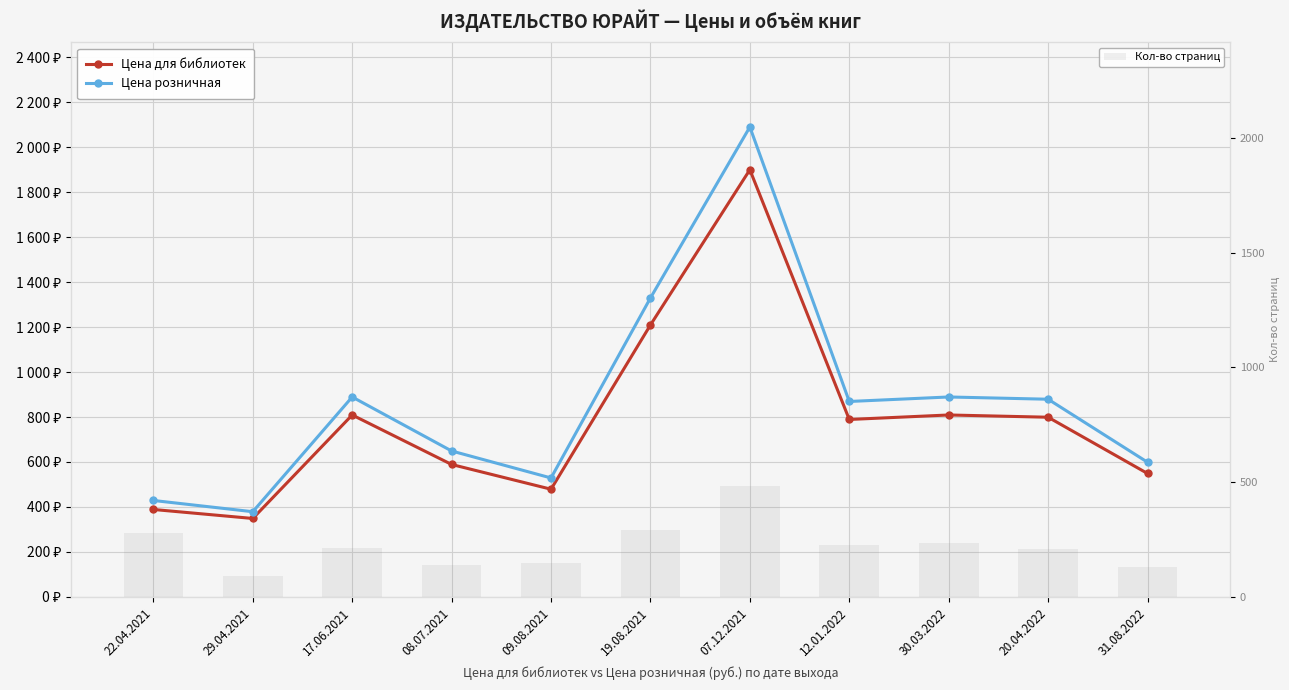

Are the bars horizontal?

No